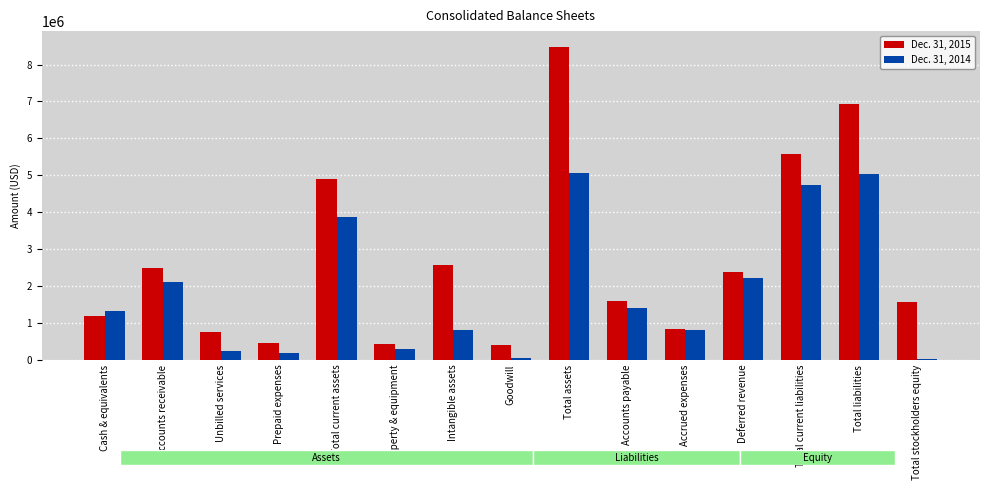

Which label corresponds to the largest value in the chart?

Total assets